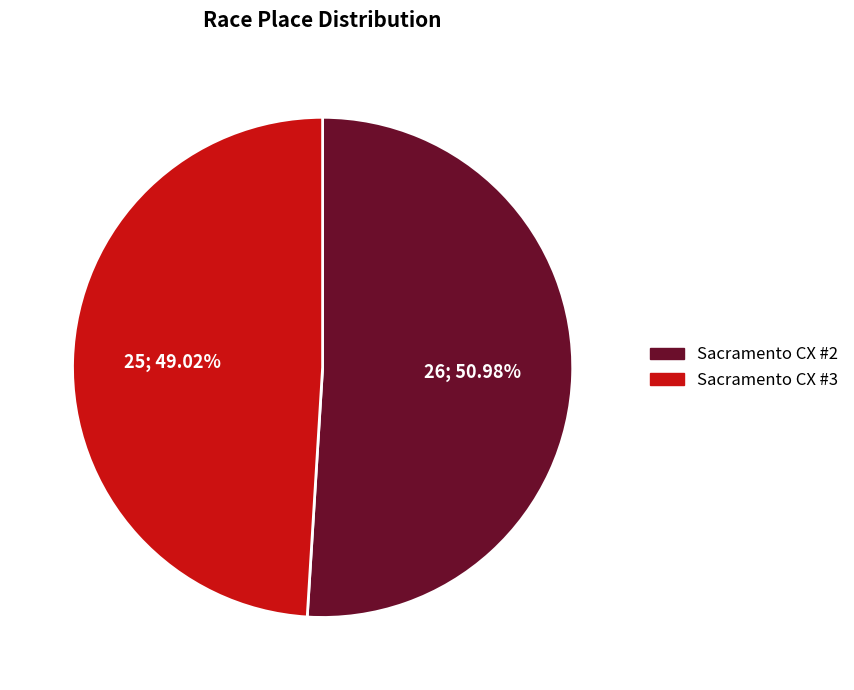

Which slice is the largest?

Sacramento CX #2